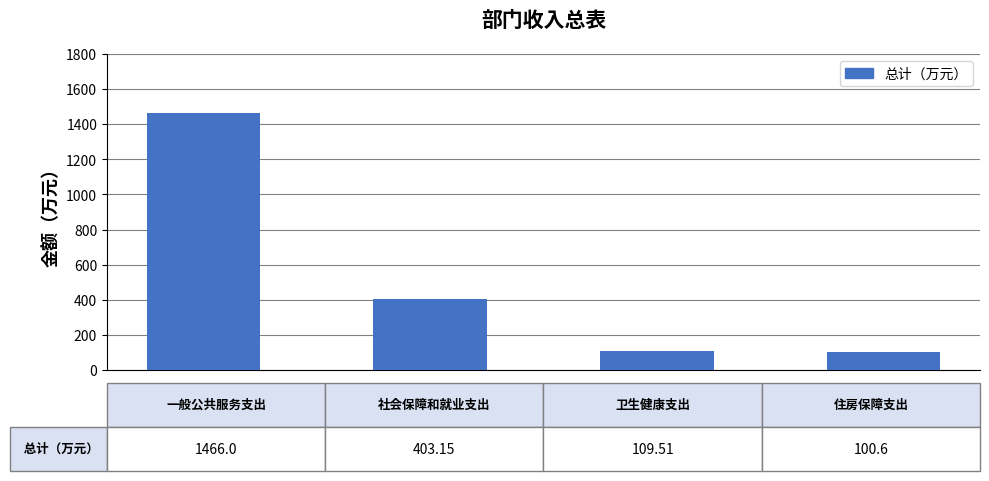

What is the greatest value displayed?

1466.0